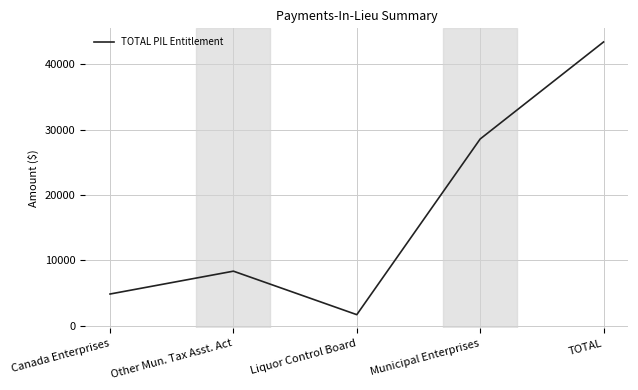

Between Other Mun. Tax Asst. Act and Liquor Control Board, which is larger?

Other Mun. Tax Asst. Act